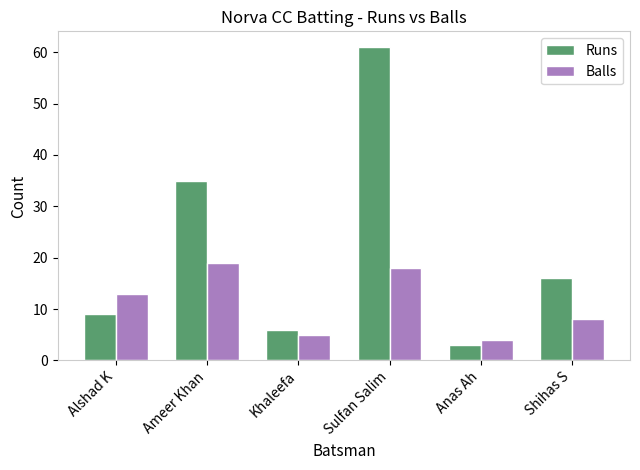

What is the lowest value of the Runs series?

3